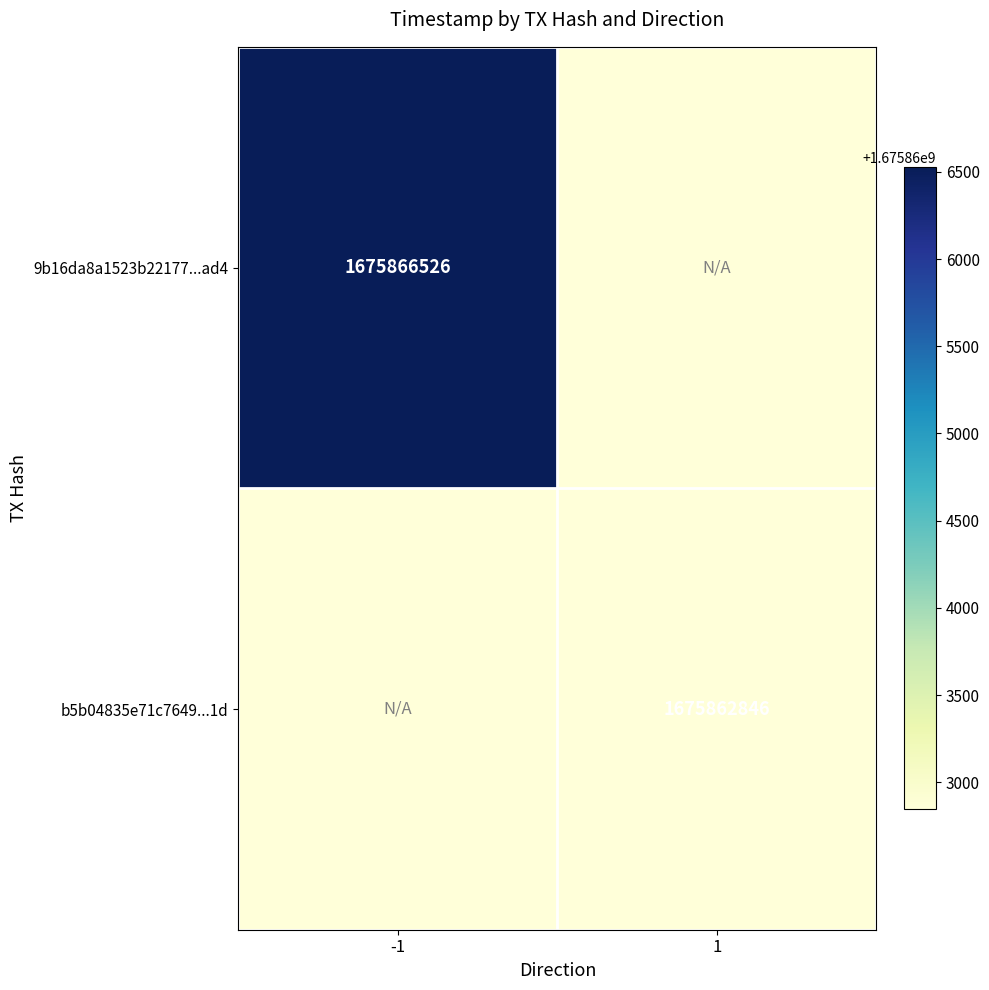

Is it true that b5b04835e71c7649...1d equals 1675862846 at 1?

True